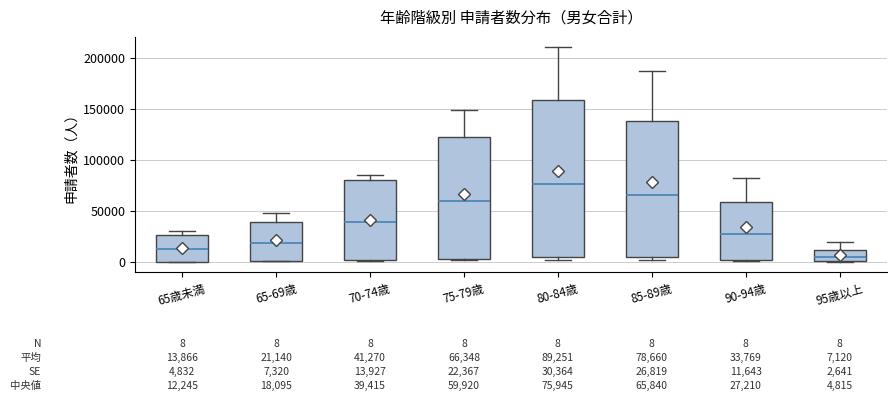

Which box is the tallest, from its lower edge to its upper edge?

80-84歳